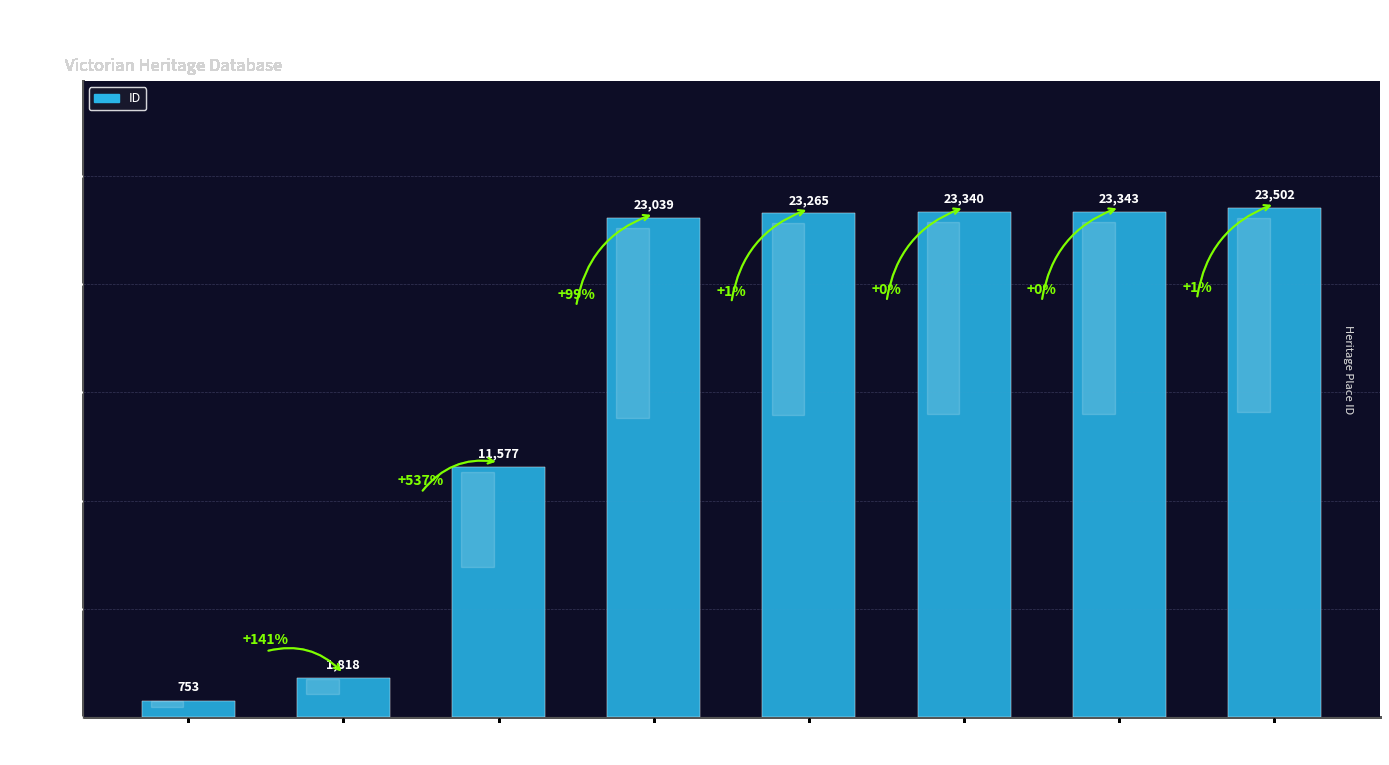

List the labels in order of value, smallest first.

State Theatre, Astor Theatre, Callanan's
Chemist, A.J. Page
Electrical, Barber's Shop
(Former), Row of Brick
Shops 1920s, Pair of
Shops, Wheeler's
Orient Store